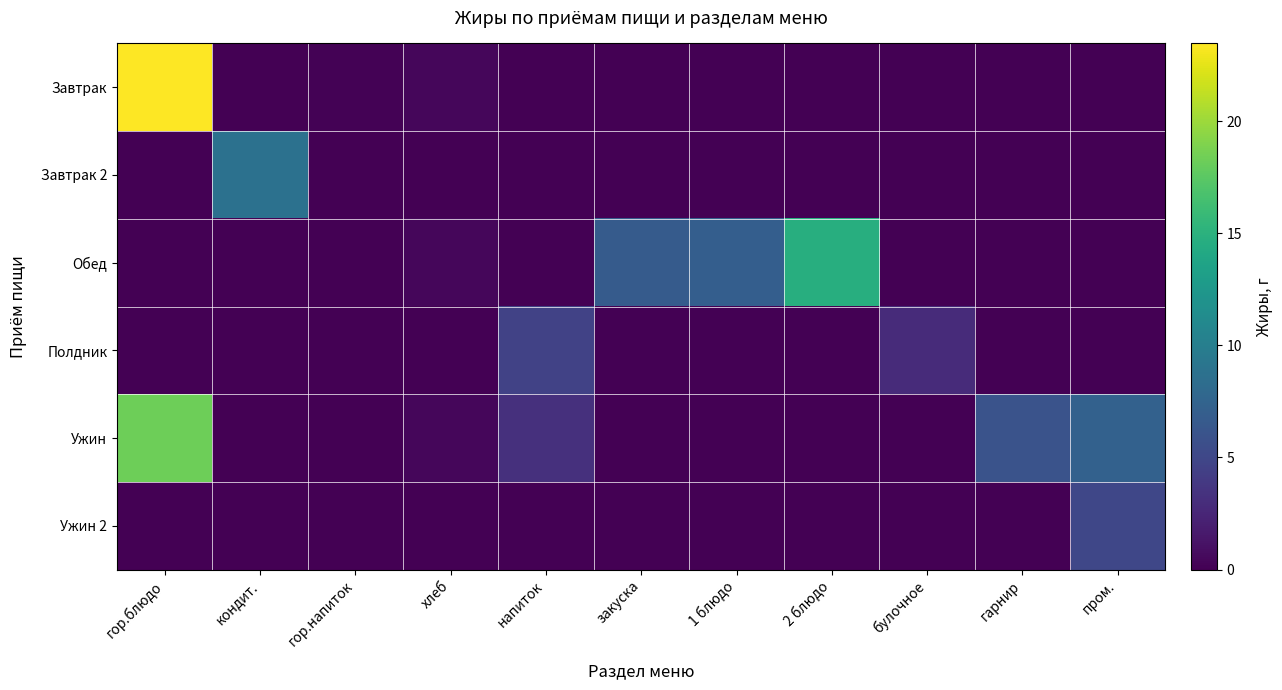

Reading left to right, list all the values displayed in this chart.

Завтрак: гор.блюдо=23.5	кондит.=0.0	гор.напиток=0.1	хлеб=0.4	напиток=0.0	закуска=0.0	1 блюдо=0.0	2 блюдо=0.0	булочное=0.0	гарнир=0.0	пром.=0.0
Завтрак 2: гор.блюдо=0.0	кондит.=8.7	гор.напиток=0.0	хлеб=0.0	напиток=0.0	закуска=0.0	1 блюдо=0.0	2 блюдо=0.0	булочное=0.0	гарнир=0.0	пром.=0.0
Обед: гор.блюдо=0.0	кондит.=0.0	гор.напиток=0.0	хлеб=0.4	напиток=0.0	закуска=6.8	1 блюдо=7.0	2 блюдо=14.7	булочное=0.0	гарнир=0.0	пром.=0.0
Полдник: гор.блюдо=0.0	кондит.=0.0	гор.напиток=0.0	хлеб=0.0	напиток=4.6	закуска=0.0	1 блюдо=0.0	2 блюдо=0.0	булочное=2.9	гарнир=0.0	пром.=0.0
Ужин: гор.блюдо=18.3	кондит.=0.0	гор.напиток=0.0	хлеб=0.4	напиток=3.2	закуска=0.0	1 блюдо=0.0	2 блюдо=0.0	булочное=0.0	гарнир=6.0	пром.=7.2
Ужин 2: гор.блюдо=0.0	кондит.=0.0	гор.напиток=0.0	хлеб=0.0	напиток=0.0	закуска=0.0	1 блюдо=0.0	2 блюдо=0.0	булочное=0.0	гарнир=0.0	пром.=5.0